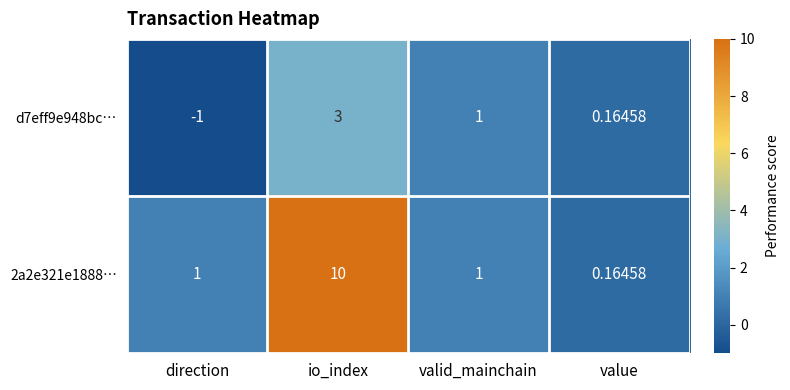

Rank the categories by d7eff9e948bc… value from lowest to highest.

direction, value, valid_mainchain, io_index